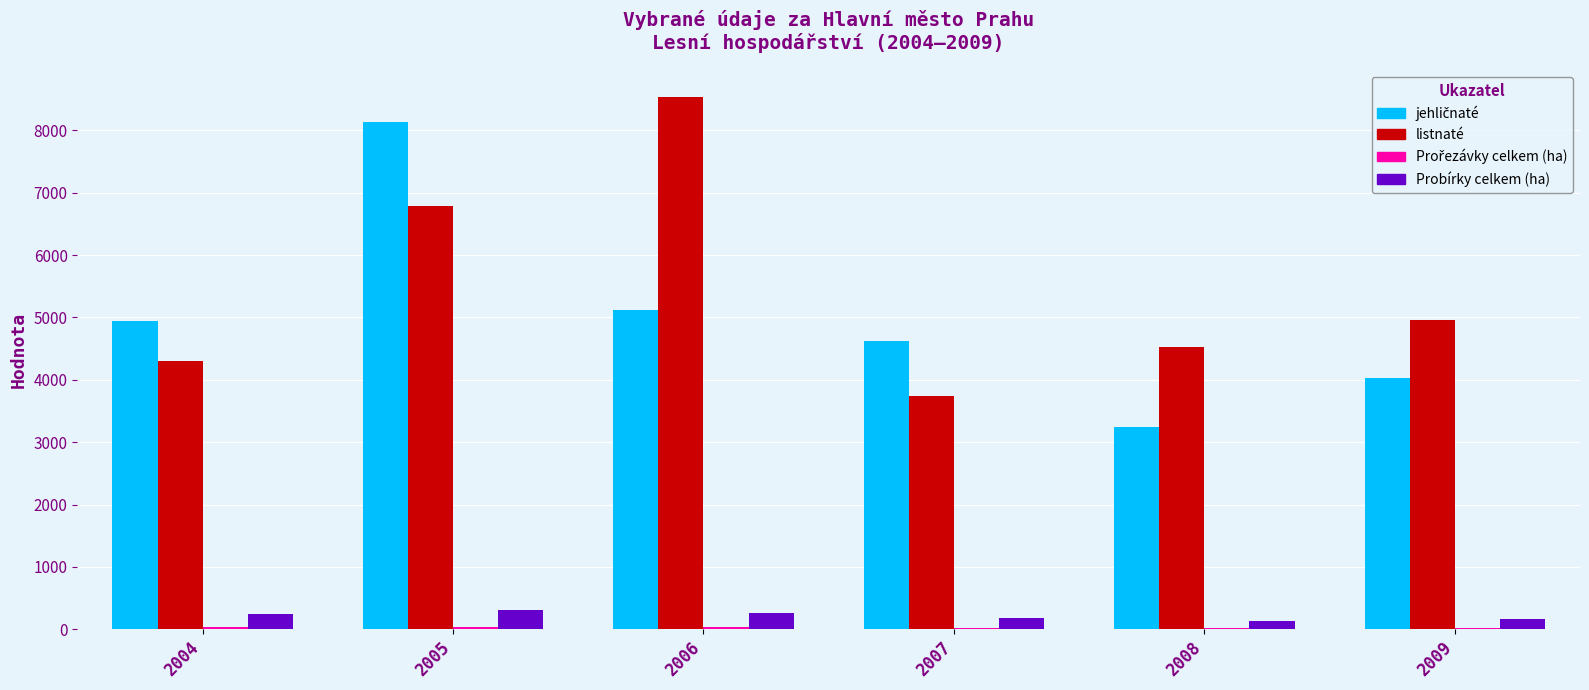

At which category is the sum across all series the highest?

2005